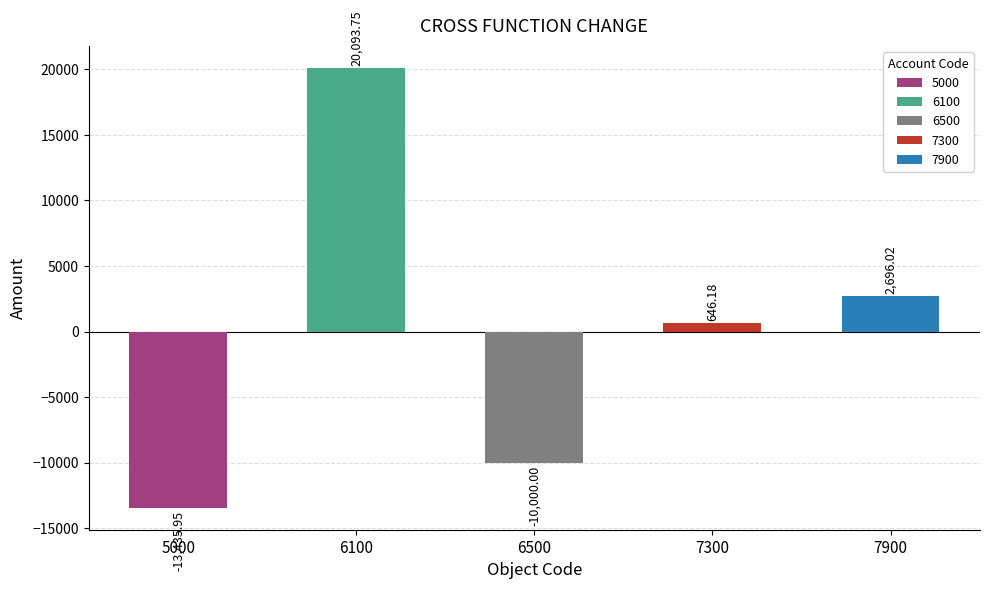

What is the difference between the highest and lowest values at 6100?

33529.7